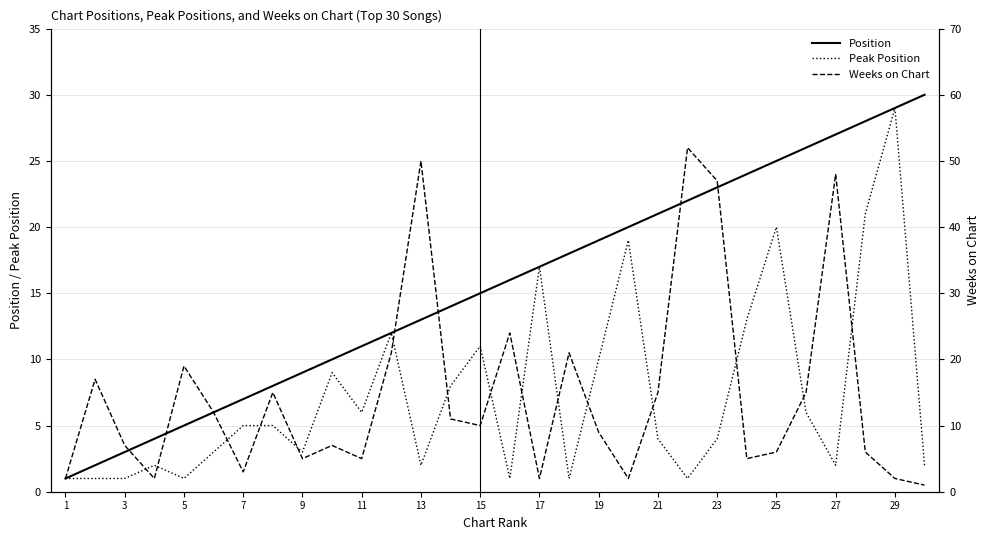

What is the difference between the highest and lowest values at 19?

3